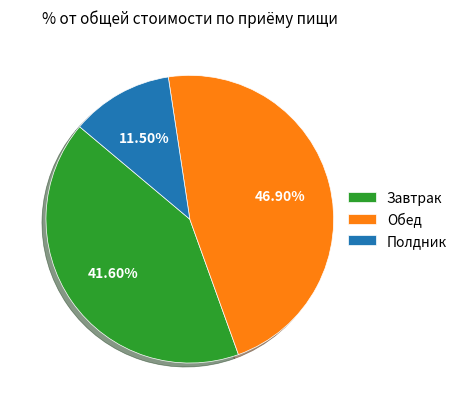

True or false: Завтрак accounts for 42% of the total.

True